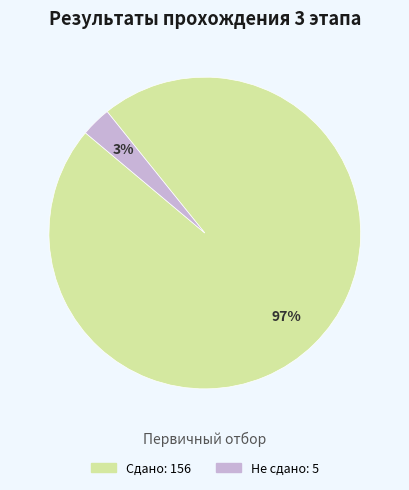

To the nearest percent, what is the difference between the largest and smallest slice percentages?

94%